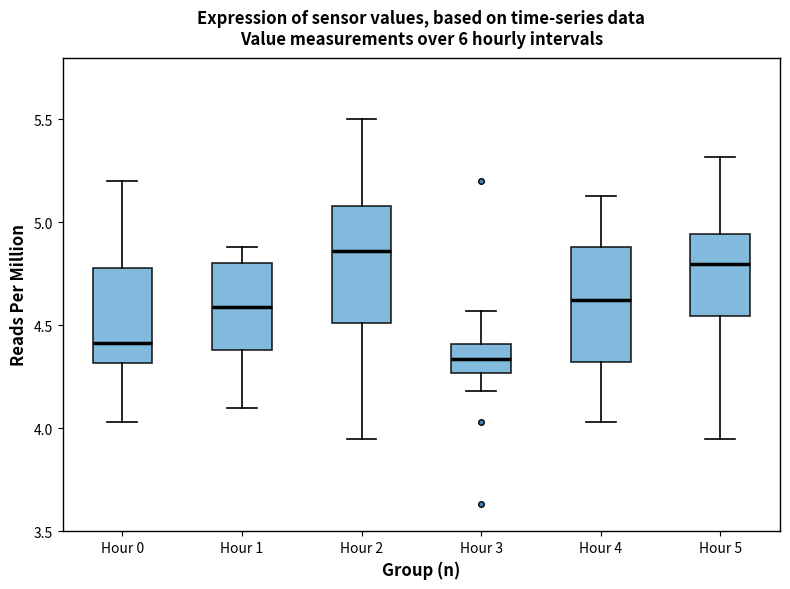

Reading left to right, read every box against the y-axis: the position of its median line, the range the box covers, and the ends of its whiskers. The values are not printed on the chart, so give them approximately, as read against the axis.

Hour 0: median 4.40, box 4.30 to 4.80, whiskers 4.05 to 5.20
Hour 1: median 4.60, box 4.40 to 4.80, whiskers 4.10 to 4.90
Hour 2: median 4.85, box 4.50 to 5.10, whiskers 3.95 to 5.50
Hour 3: median 4.35, box 4.25 to 4.40, whiskers 4.20 to 4.55
Hour 4: median 4.65, box 4.30 to 4.90, whiskers 4.05 to 5.15
Hour 5: median 4.80, box 4.55 to 4.95, whiskers 3.95 to 5.30